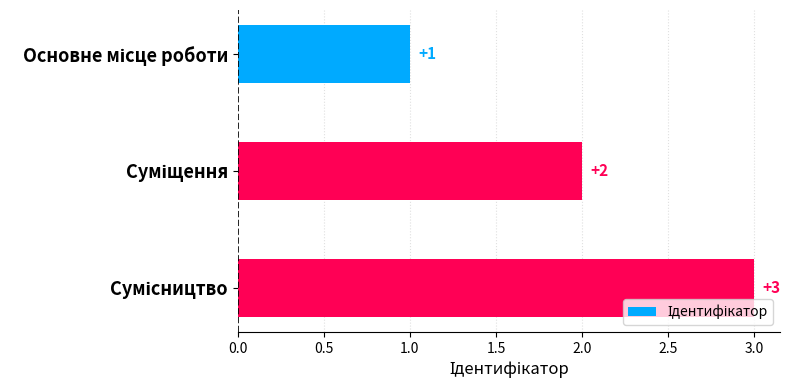

What is the difference between the maximum and minimum values?

2